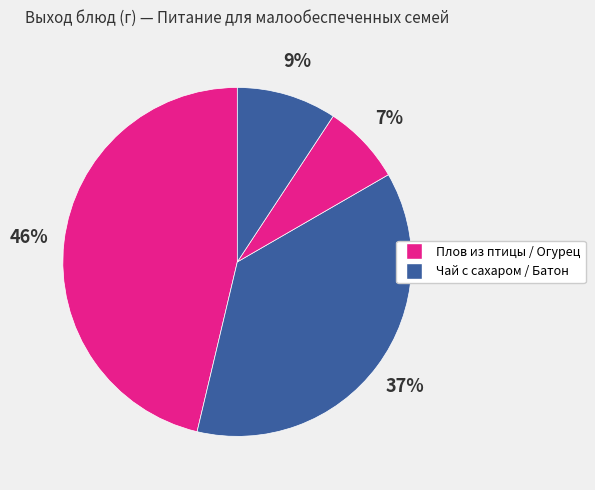

How many slices are in this pie chart?

4